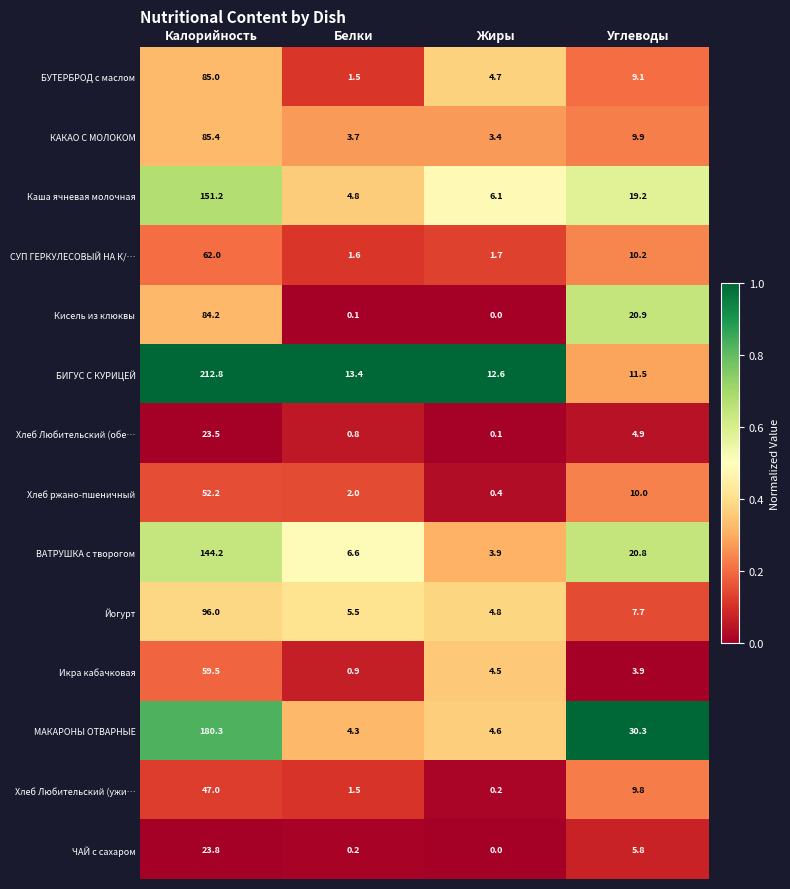

List the labels in order of Хлеб ржано-пшеничный value, largest first.

Калорийность, Углеводы, Белки, Жиры